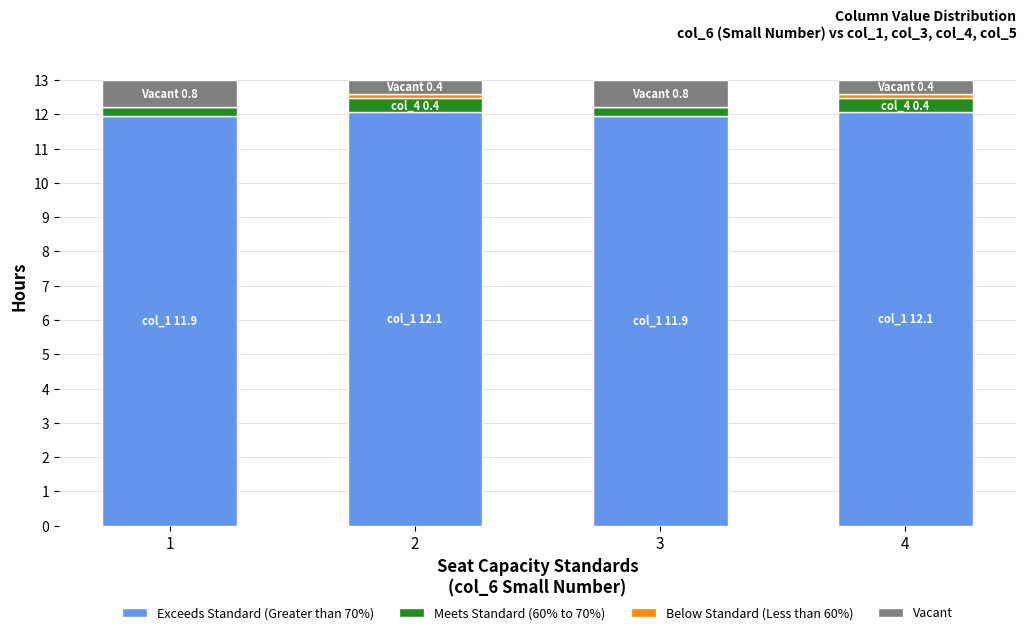

The Exceeds Standard (Greater than 70%) series shows 11.9 at 1. True or false?

True